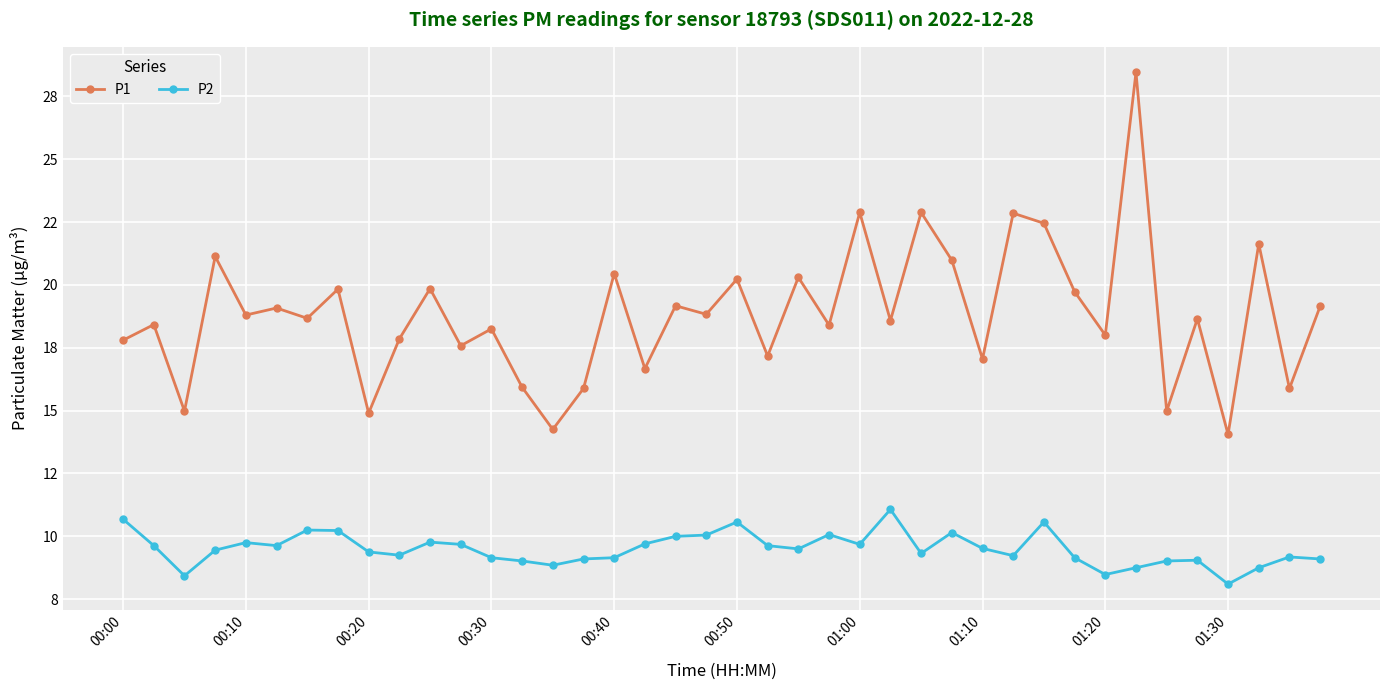

Which series has the largest total across all categories?

P1